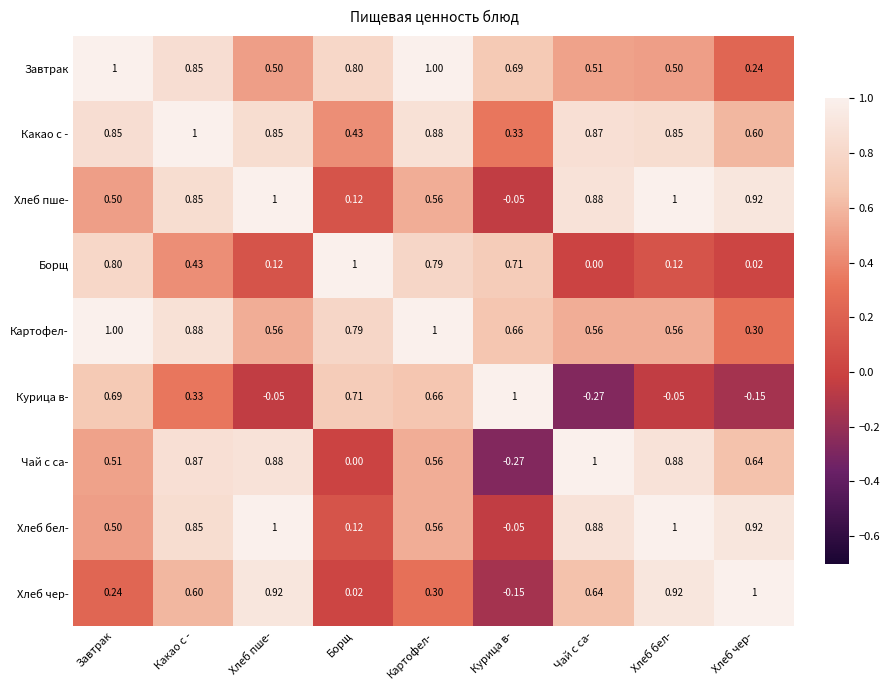

Which series has the largest total across all categories?

Какао с -